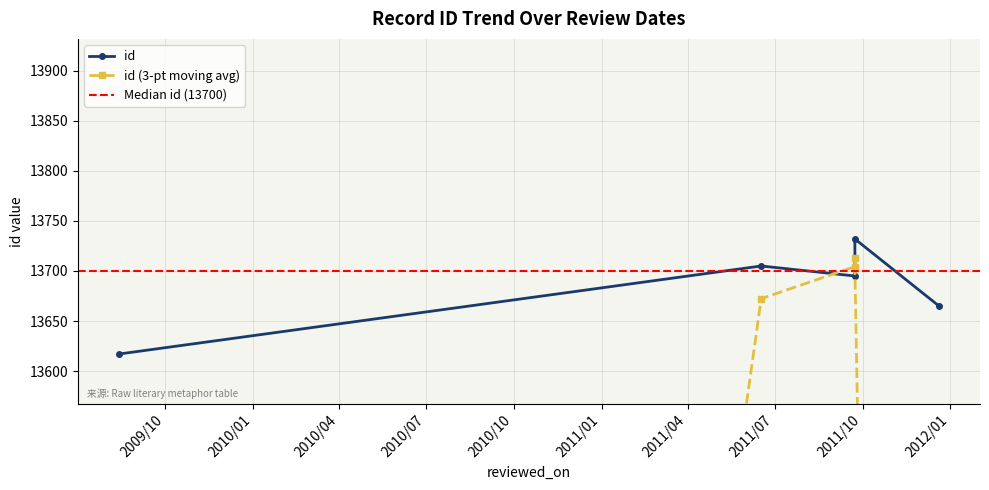

At which label is the value closest to 13674?

2011-12-20